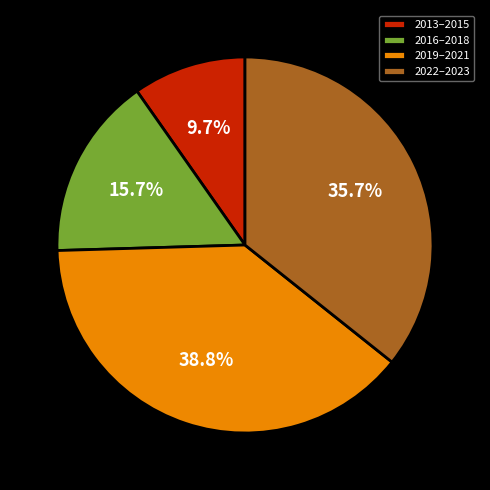

What percentage is NOT represented by 2022–2023?

64.3%